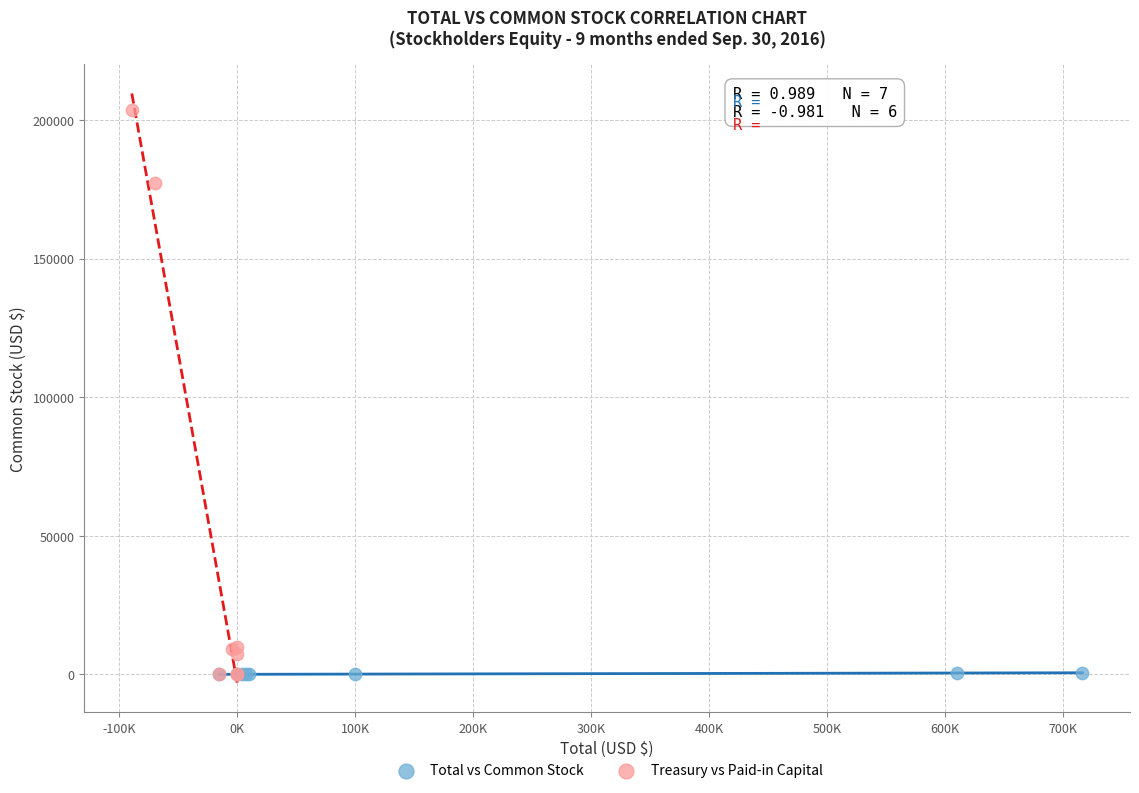

Which series has the widest spread of Y values?

Treasury vs Paid-in Capital